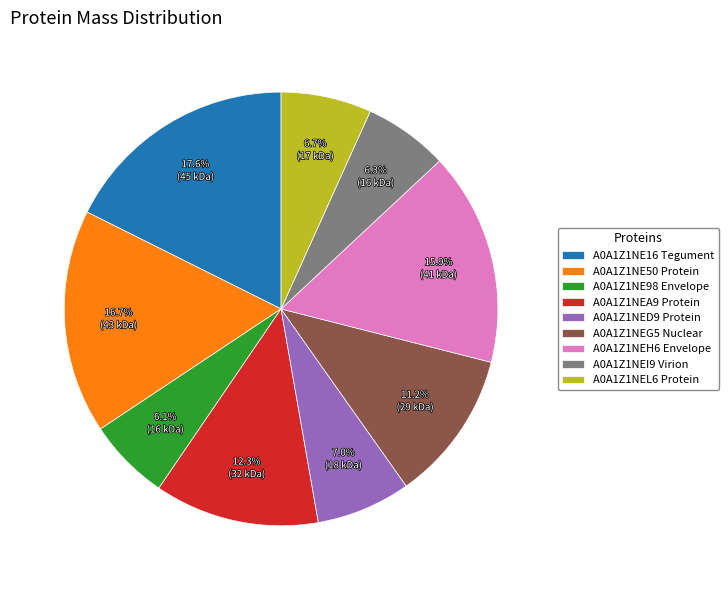

Does A0A1Z1NEH6 Envelope represent more than half of the total?

No